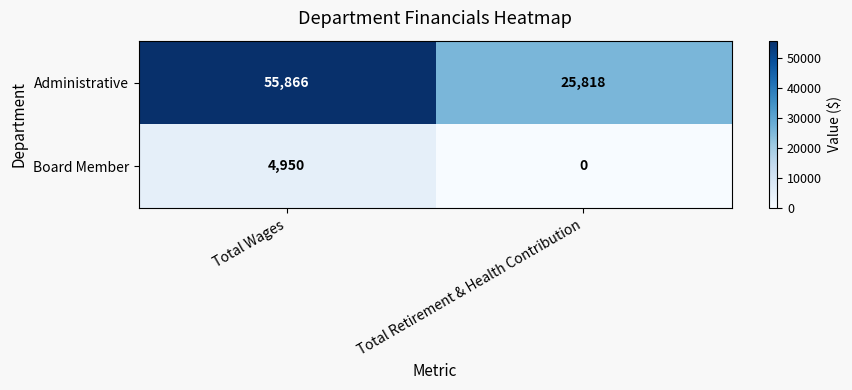

What is the approximate value of Administrative at Total Retirement & Health Contribution, to the nearest 10?

25820